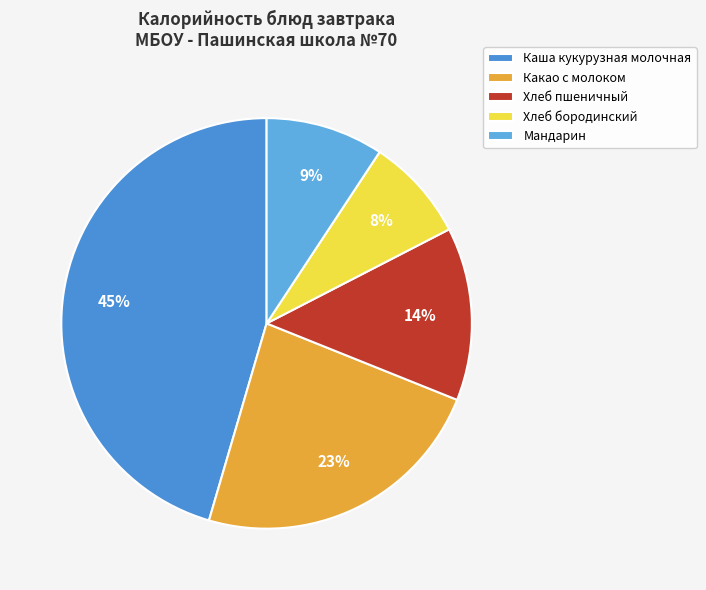

Combined, do Какао с молоком and Хлеб пшеничный account for over 50%?

No